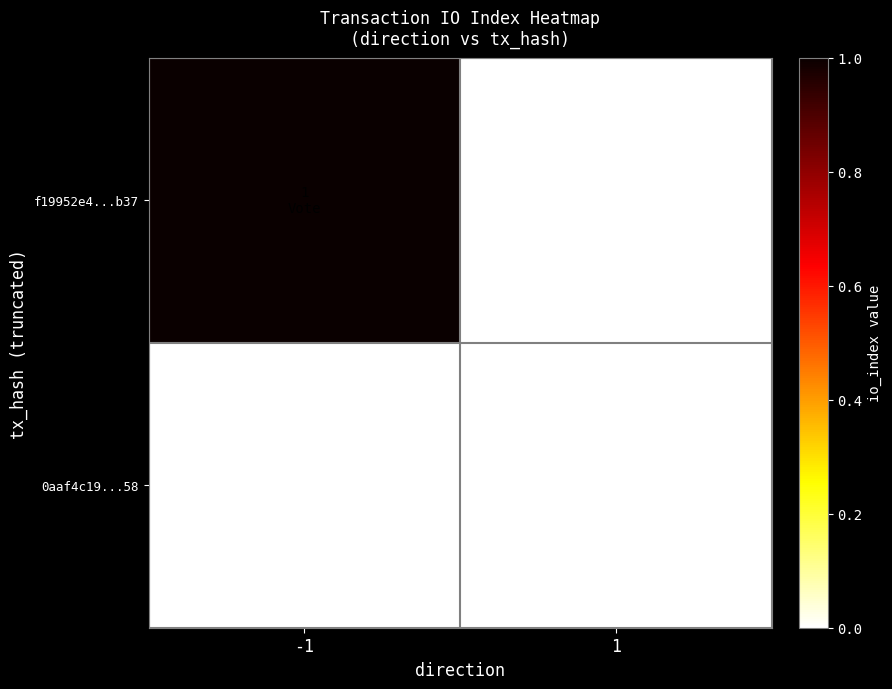

Which series has the largest total across all categories?

f19952e4...b37